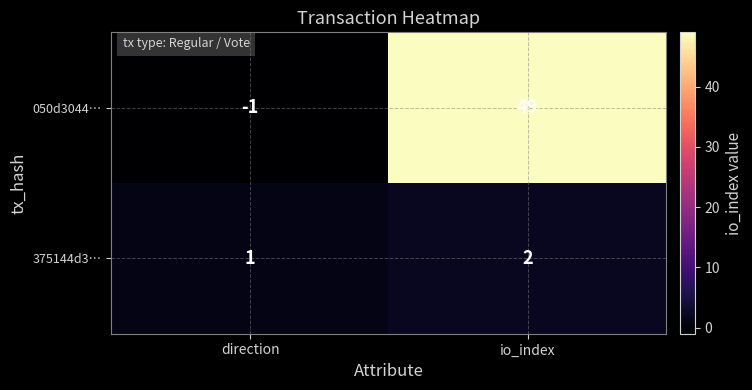

Reading left to right, list all the values displayed in this chart.

050d3044…: -1	49
375144d3…: 1	2